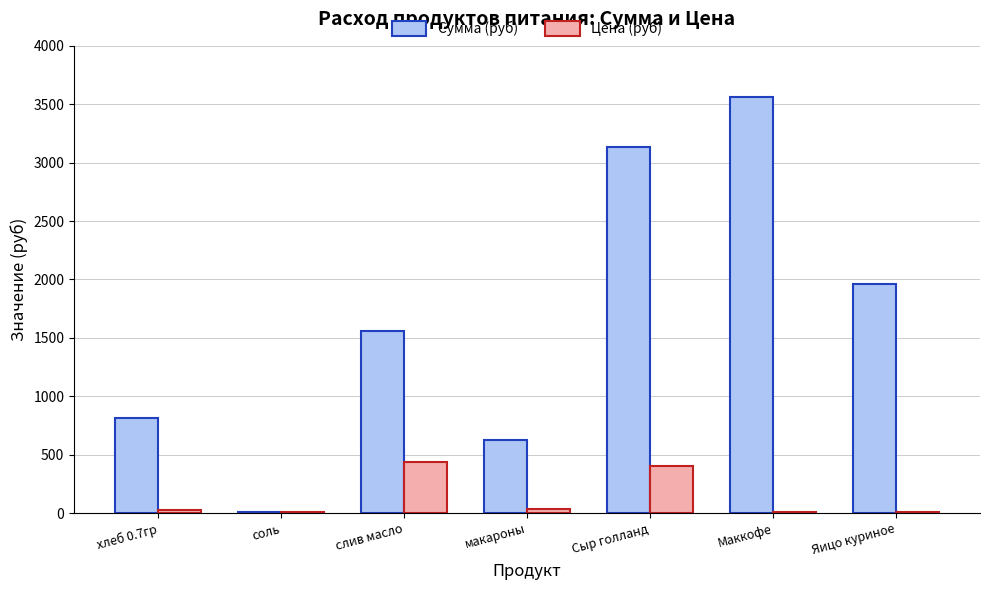

Which series changed the most between макароны and Маккофе?

Сумма (руб)